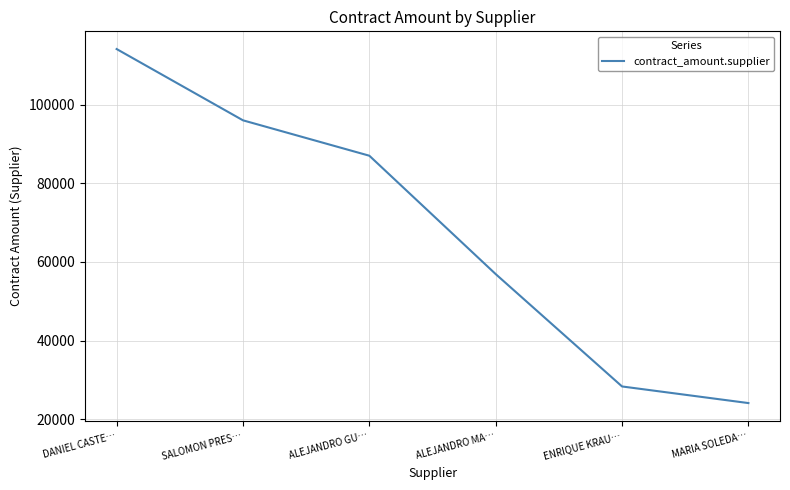

Read the value at MARIA SOLEDA….

24098.0